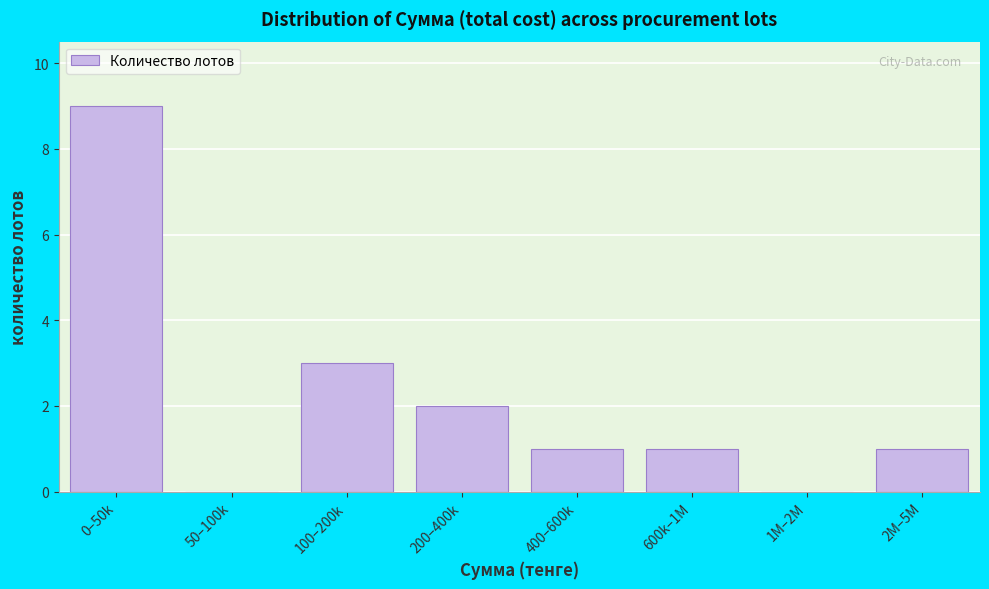

Reading right to left, extract all data points from this chart.

2M–5M=1	1M–2M=0	600k–1M=1	400–600k=1	200–400k=2	100–200k=3	50–100k=0	0–50k=9